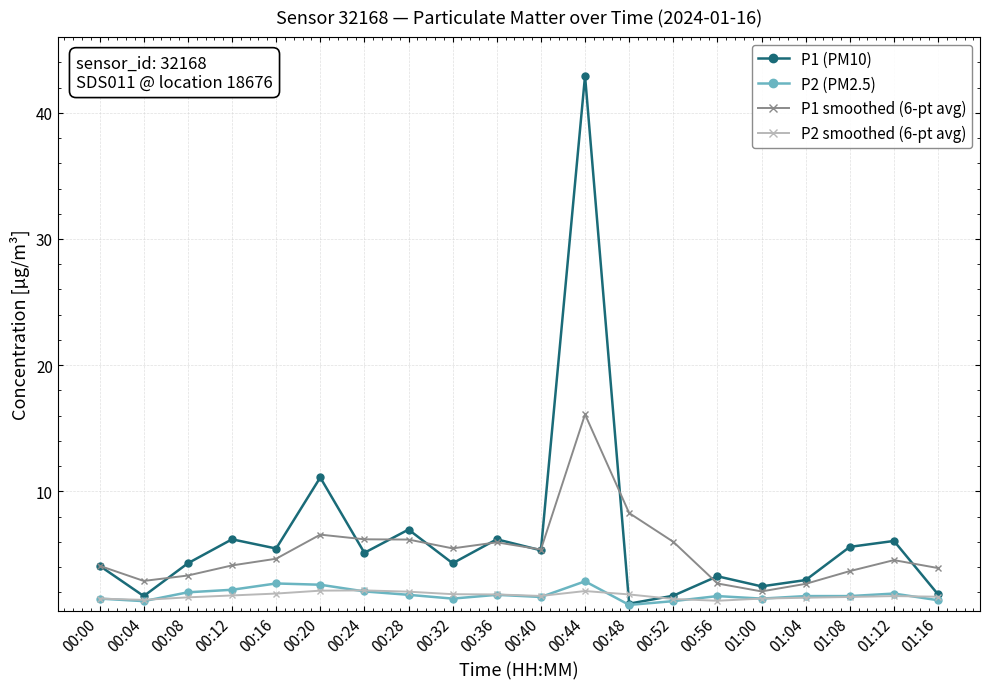

Does the chart display data point markers on the line(s)?

Yes